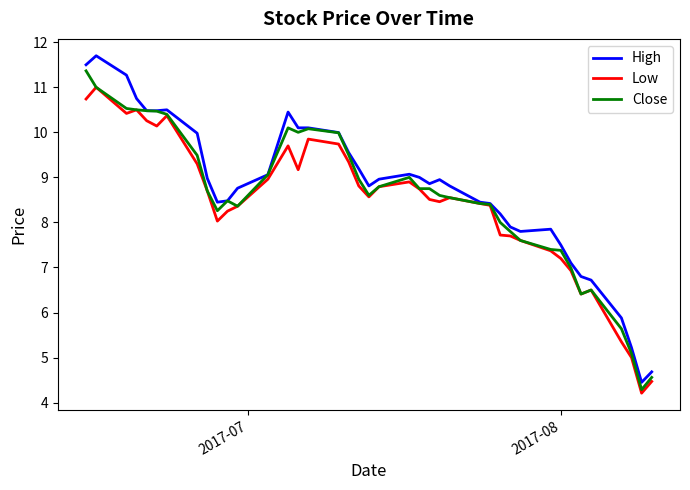

What is the lowest value of the Low series?

4.2